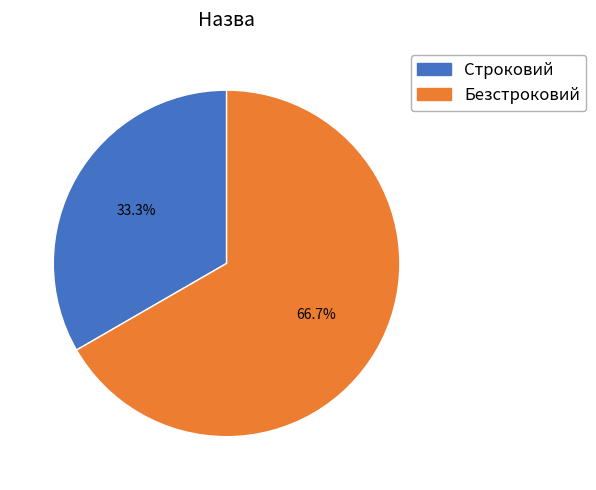

What is the smallest slice in the pie chart?

Строковий